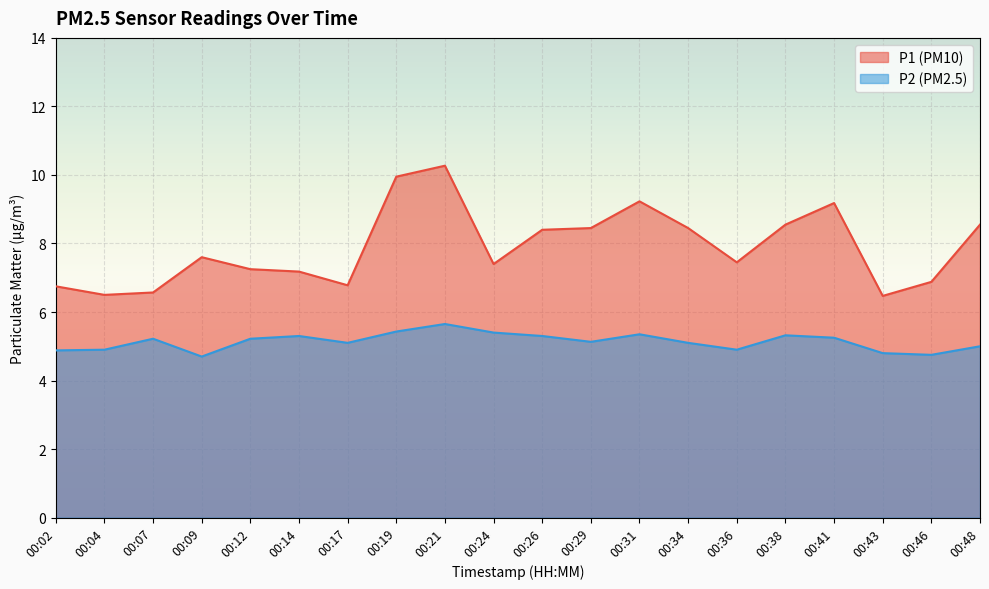

True or false: P1 and P2 cross at least once.

False